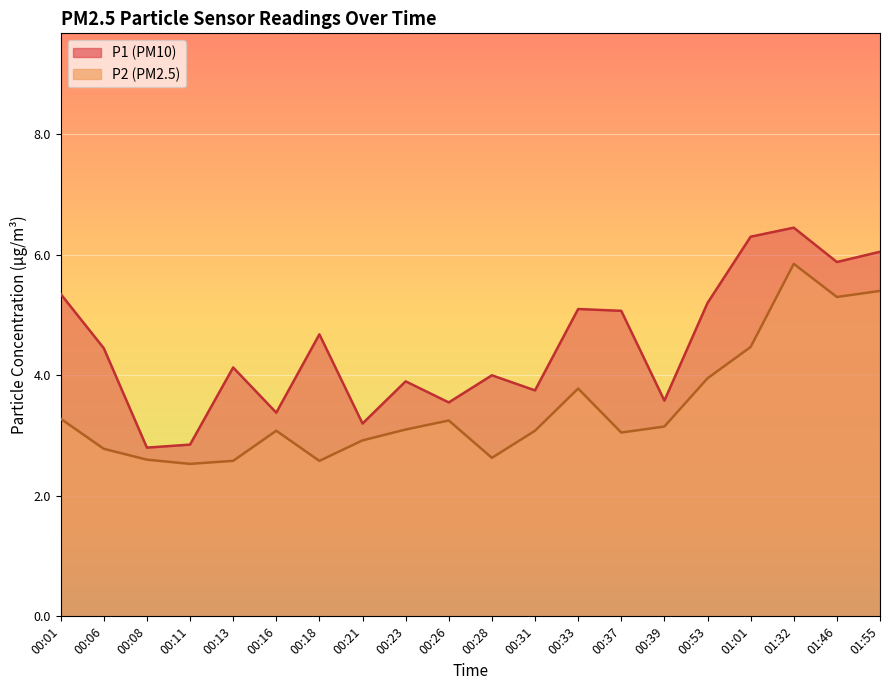

At which label is P2 closest to 4?

00:53